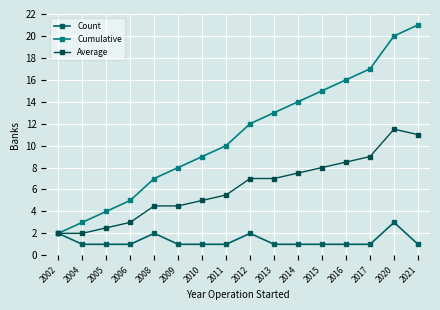

What is the sum of the Average values at 2008 and 2002?

6.5